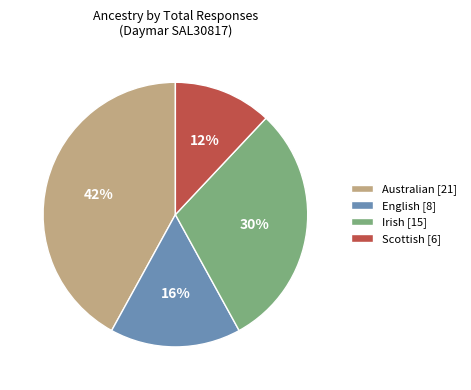

Between English [8] and Irish [15], which is larger?

Irish [15]